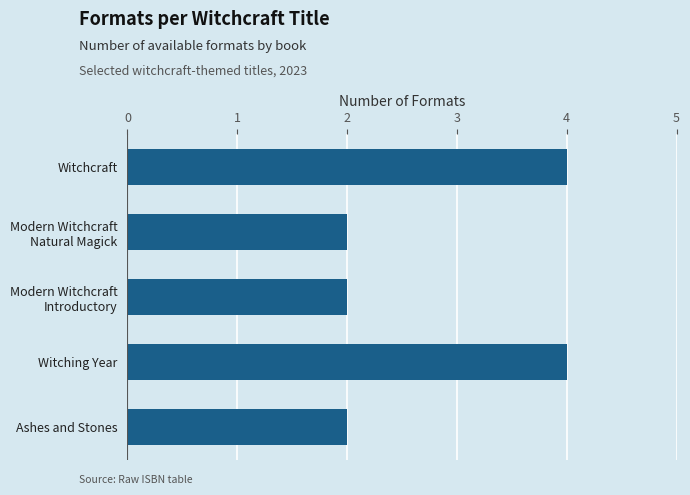

What is the label of the 1st bar from the bottom?

Ashes and Stones